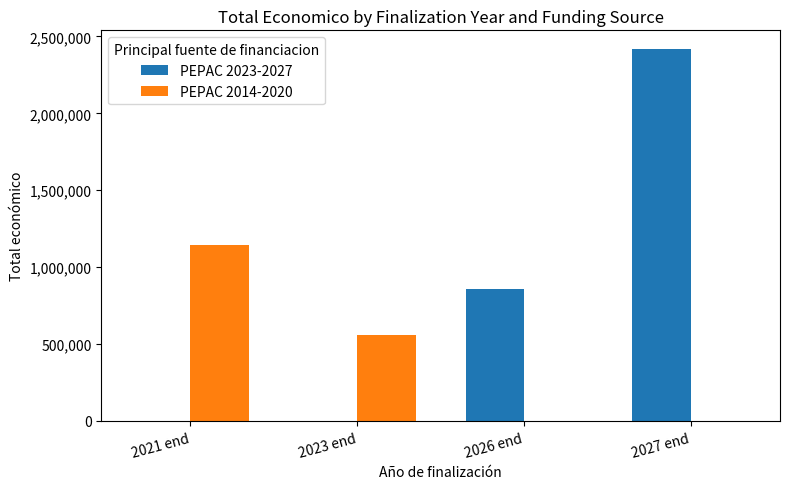

At which category is the sum across all series the highest?

2027 end